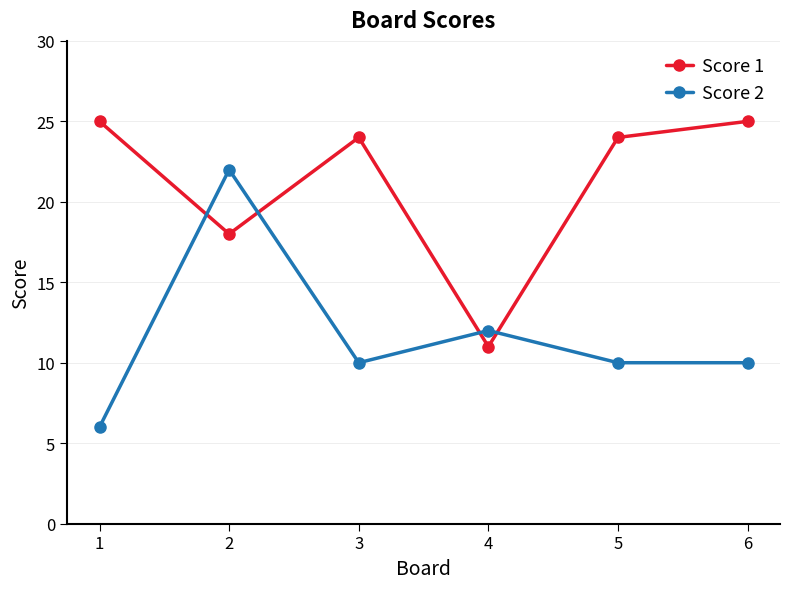

True or false: Score 2 has more than 2 points higher than both neighbors.

False